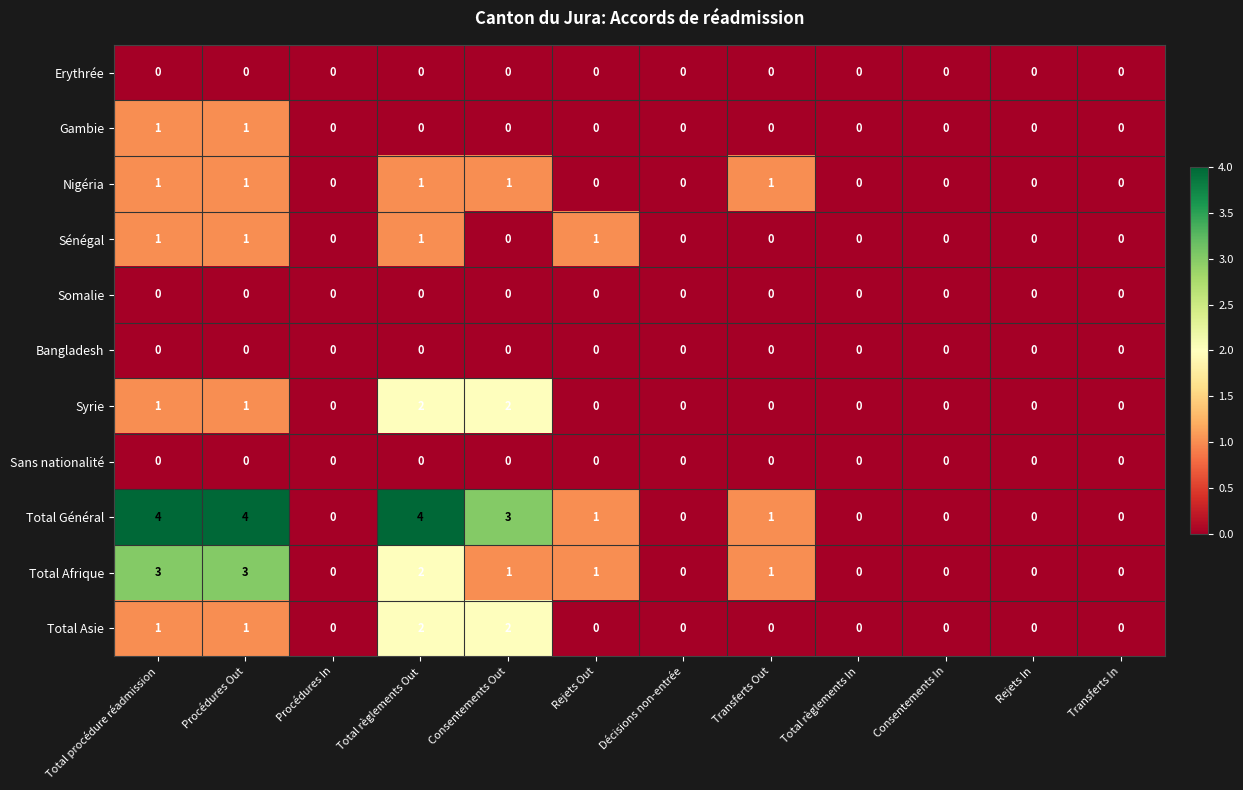

The value of Total Afrique at Total règlements Out is 2. True or false?

True